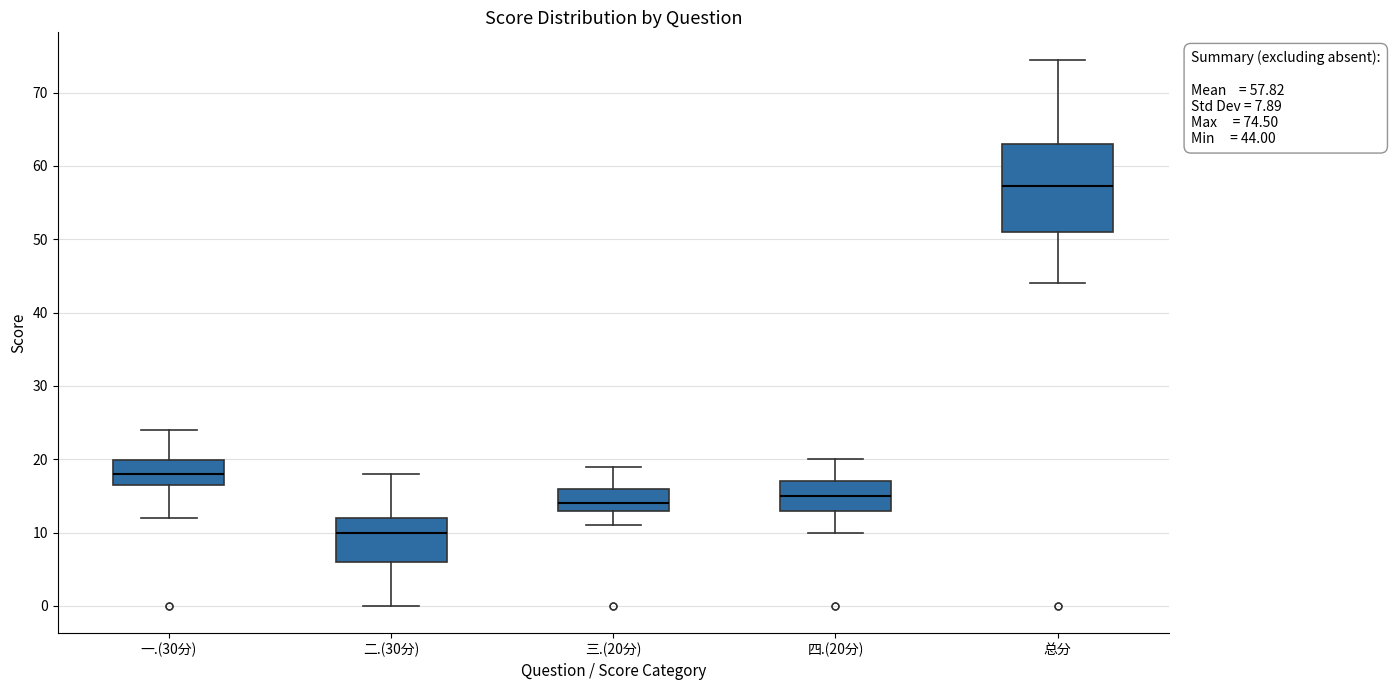

Which box has the lowest median line?

二.(30分)